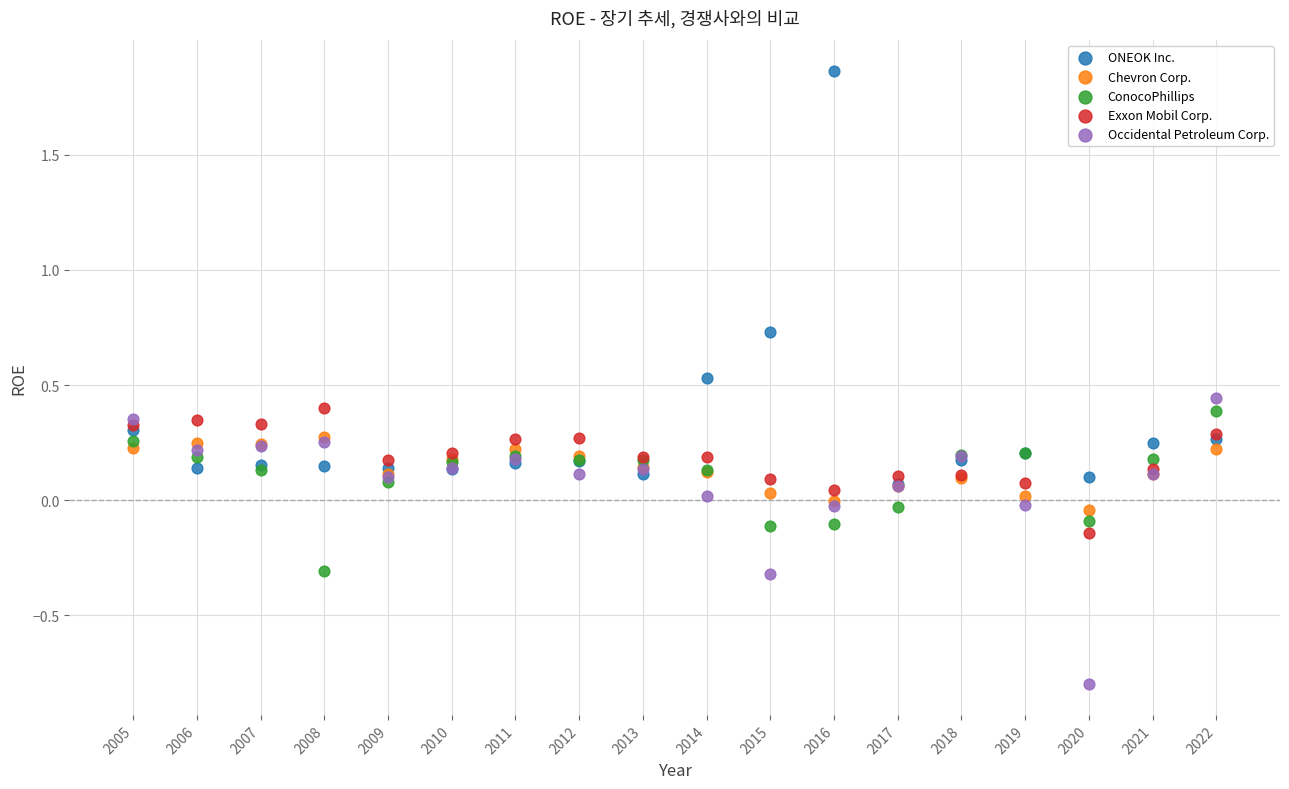

What are all the series names shown in the legend?

ONEOK Inc., Chevron Corp., ConocoPhillips, Exxon Mobil Corp., Occidental Petroleum Corp.